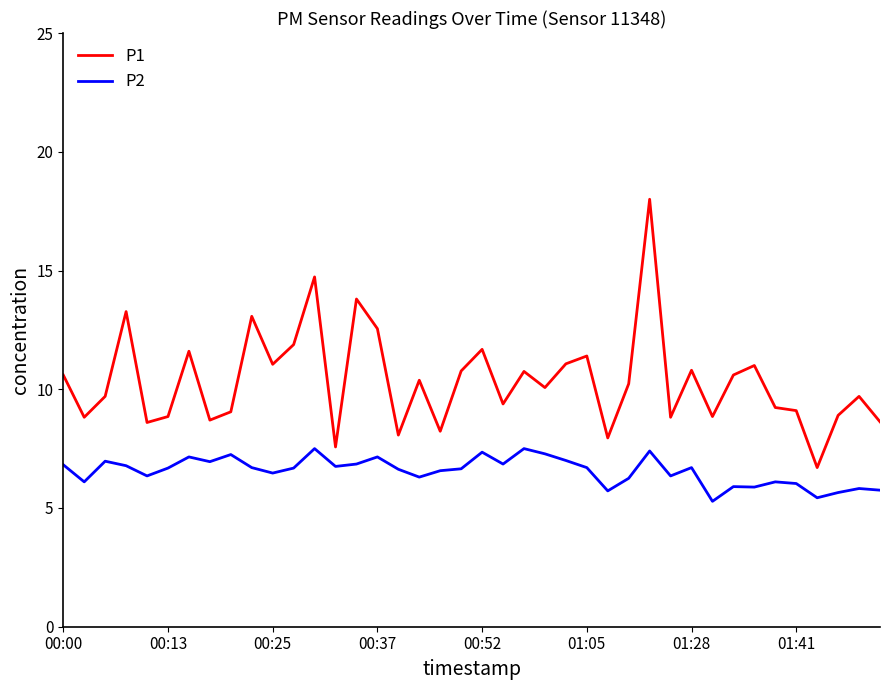

True or false: P1 and P2 intersect in this chart.

False